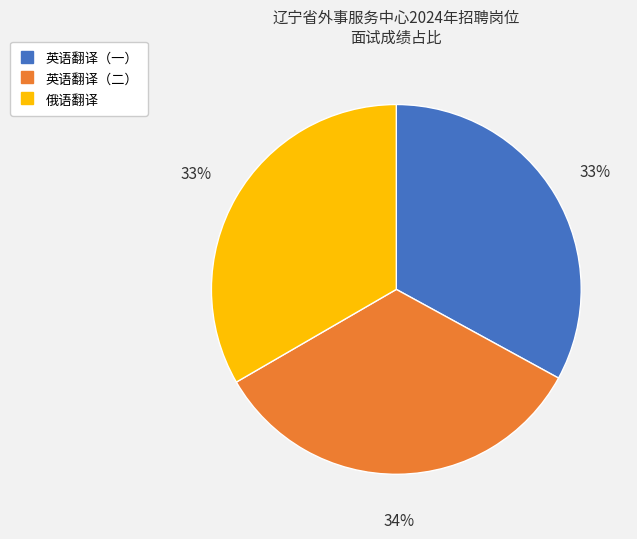

Is there any slice that represents more than half of the pie?

No